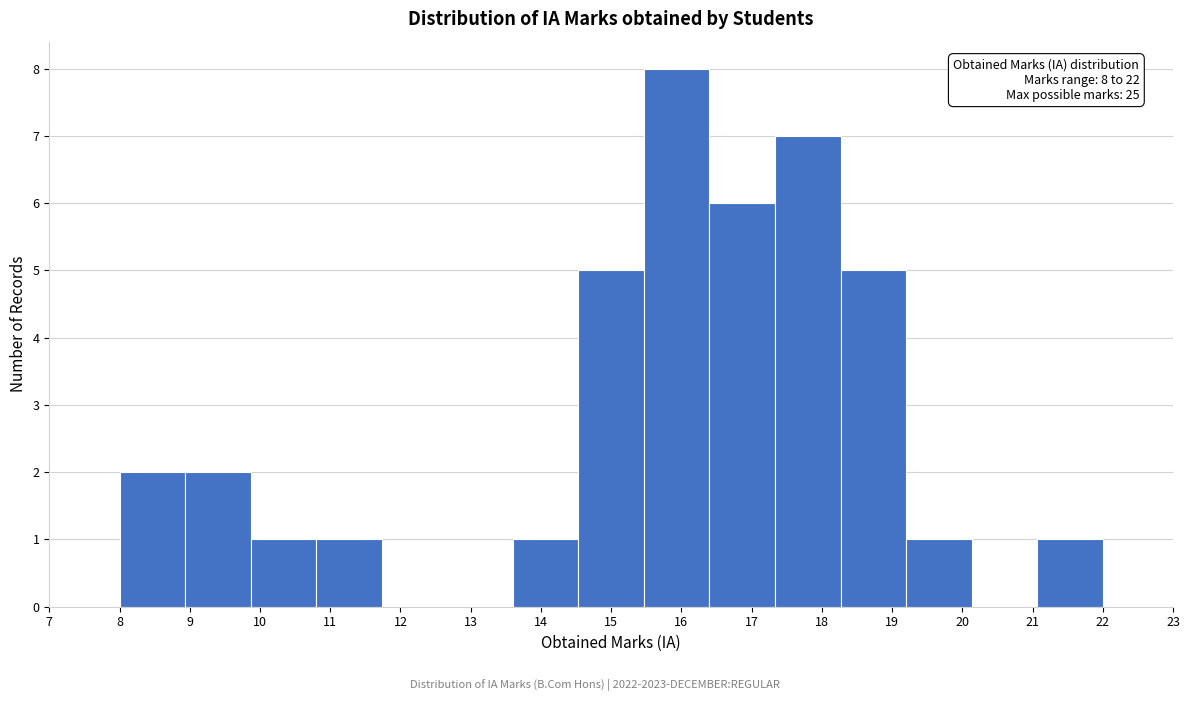

Which range on the x-axis has the tallest bar?

15.5 to 16.4